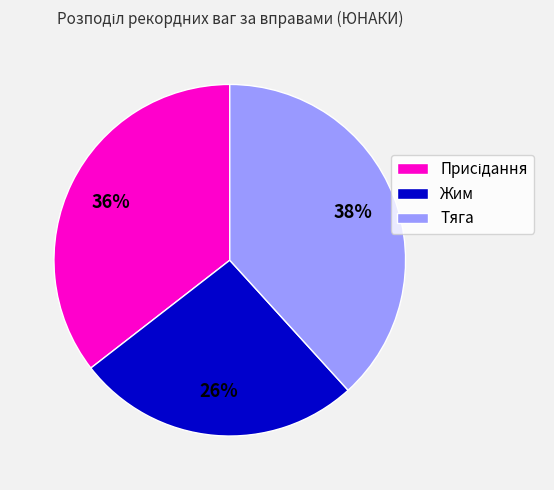

Is there any slice that represents more than half of the pie?

No